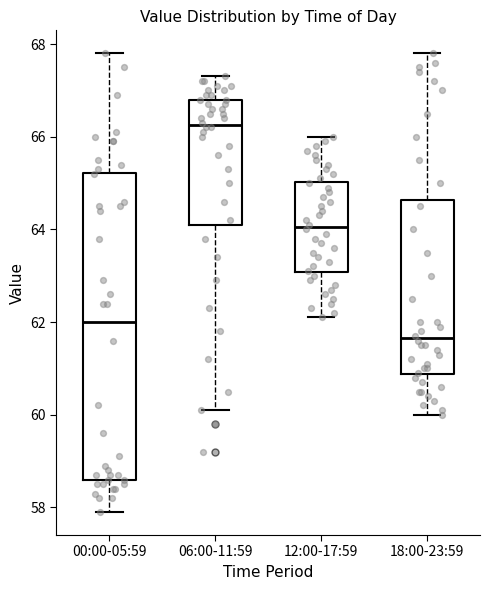

Reading left to right, read every box against the y-axis: the position of its median line, the range the box covers, and the ends of its whiskers. The values are not printed on the chart, so give them approximately, as read against the axis.

00:00-05:59: median 62.0, box 58.6 to 65.2, whiskers 58.0 to 67.8
06:00-11:59: median 66.2, box 64.2 to 66.8, whiskers 60.2 to 67.4
12:00-17:59: median 64.0, box 63.0 to 65.0, whiskers 62.2 to 66.0
18:00-23:59: median 61.6, box 60.8 to 64.6, whiskers 60.0 to 67.8